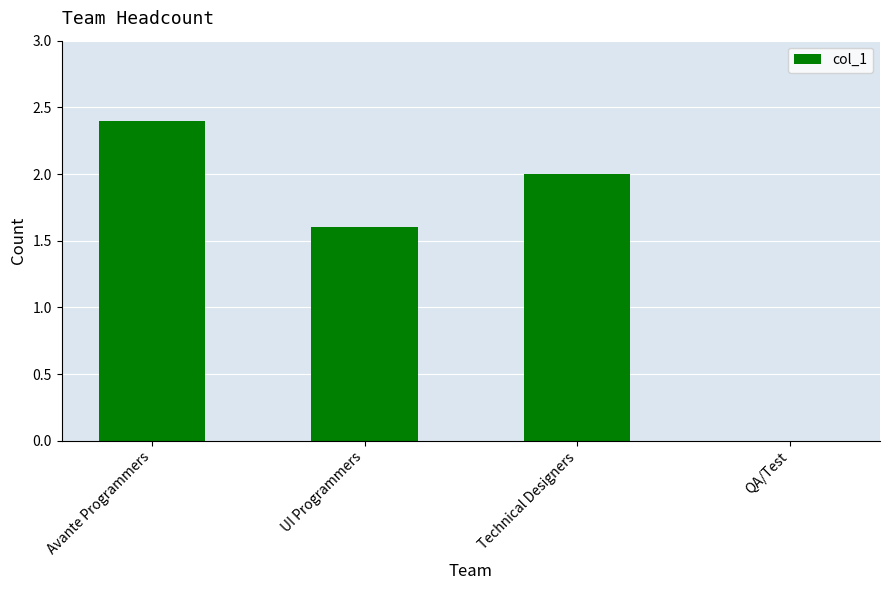

Between Avante Programmers and UI Programmers, which is larger?

Avante Programmers